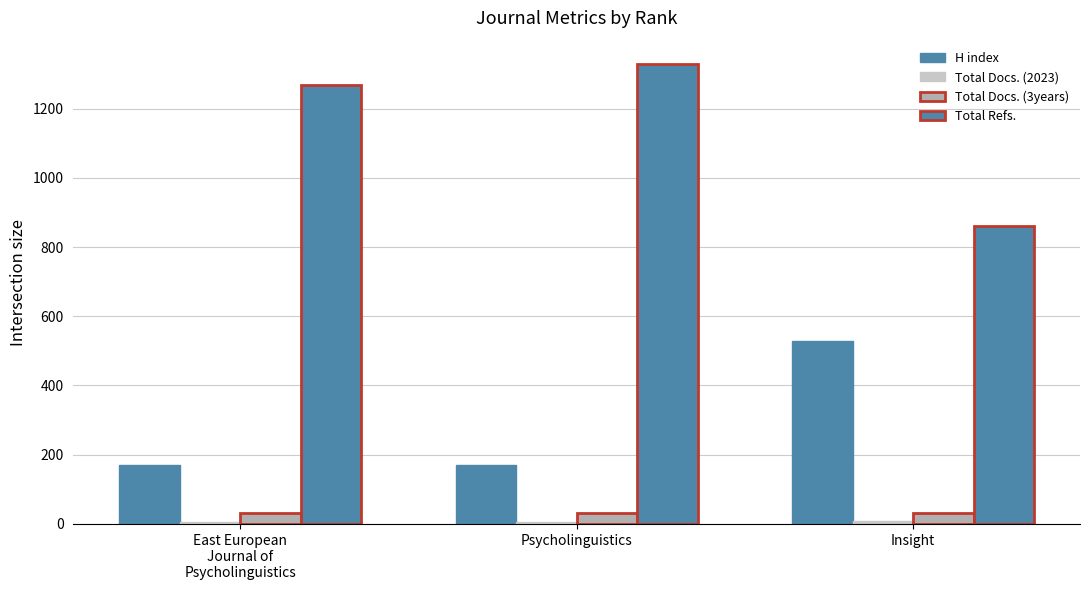

Which has a higher value, Psycholinguistics or Insight?

Insight